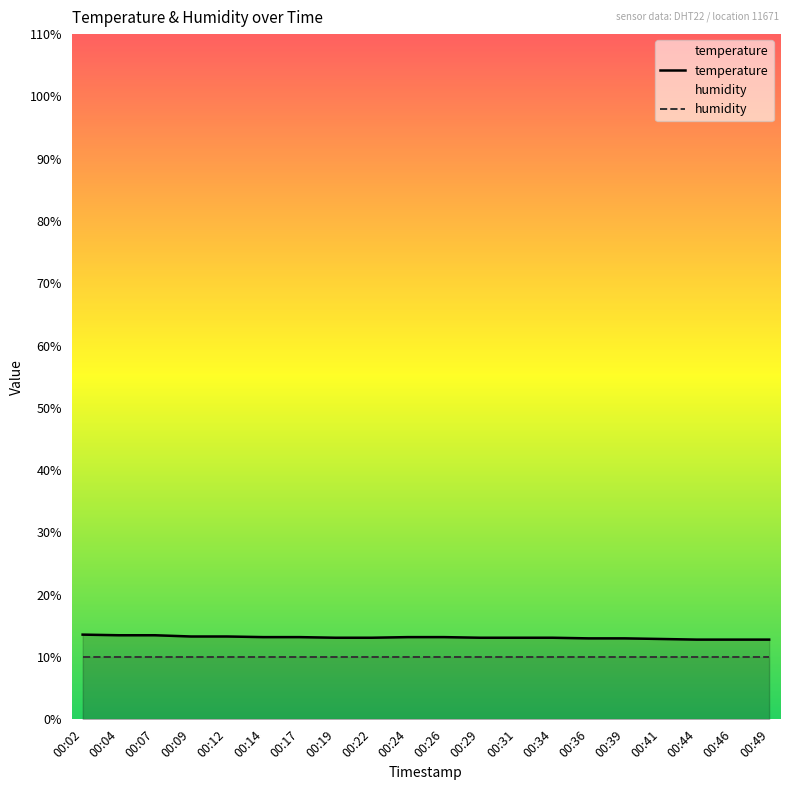

Reading right to left, list all the values displayed in this chart.

temperature: 00:49=12.8	00:46=12.8	00:44=12.8	00:41=12.9	00:39=13.0	00:36=13.0	00:34=13.1	00:31=13.1	00:29=13.1	00:26=13.2	00:24=13.2	00:22=13.1	00:19=13.1	00:17=13.2	00:14=13.2	00:12=13.3	00:09=13.3	00:07=13.5	00:04=13.5	00:02=13.6
humidity: 00:49=10.0	00:46=10.0	00:44=10.0	00:41=10.0	00:39=10.0	00:36=10.0	00:34=10.0	00:31=10.0	00:29=10.0	00:26=10.0	00:24=10.0	00:22=10.0	00:19=10.0	00:17=10.0	00:14=10.0	00:12=10.0	00:09=10.0	00:07=10.0	00:04=10.0	00:02=10.0